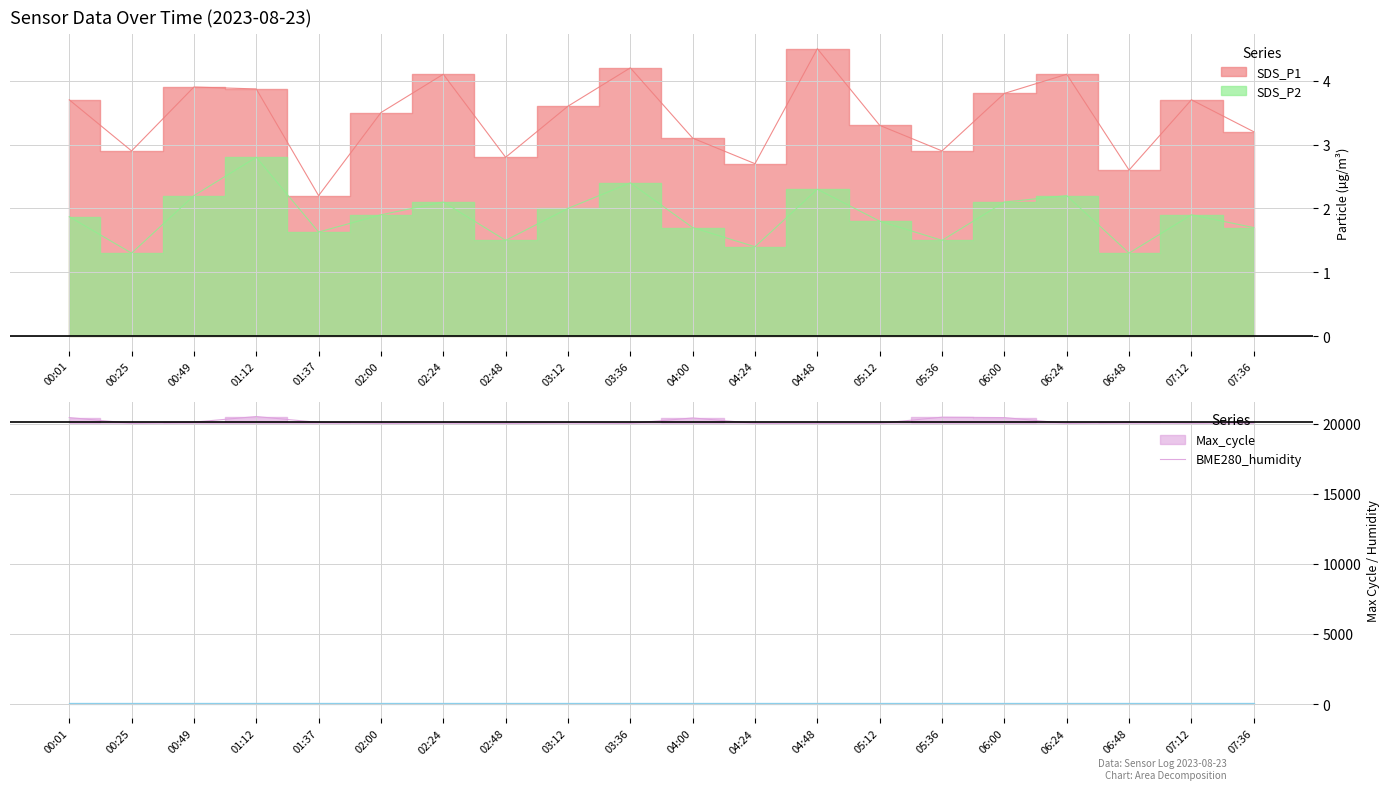

What is the sum of the Max_cycle_scaled values at 04:48 and 04:00?

40450.0